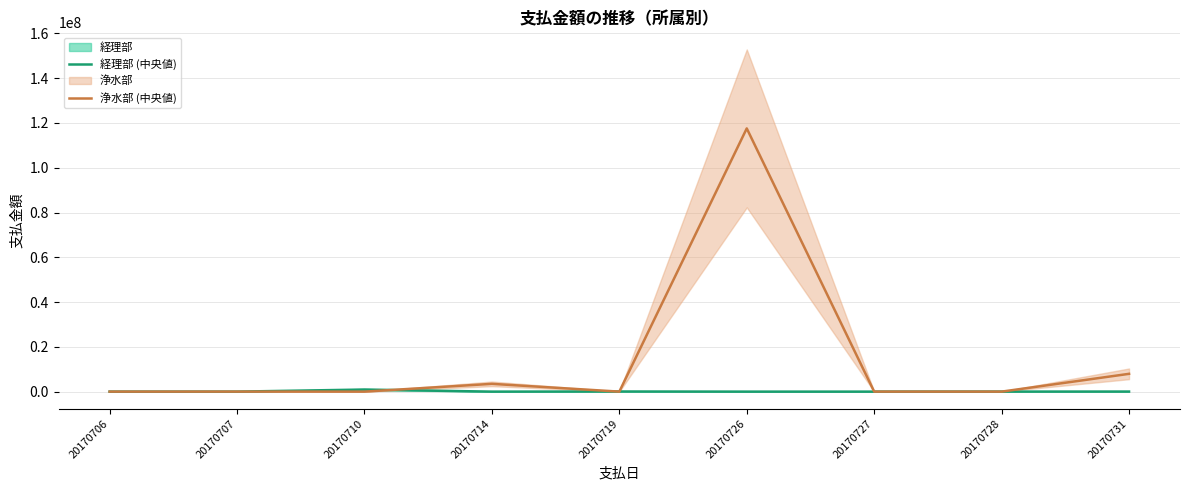

What is the value of the 経理部 (中央値) point at the 5th from the left?

58878